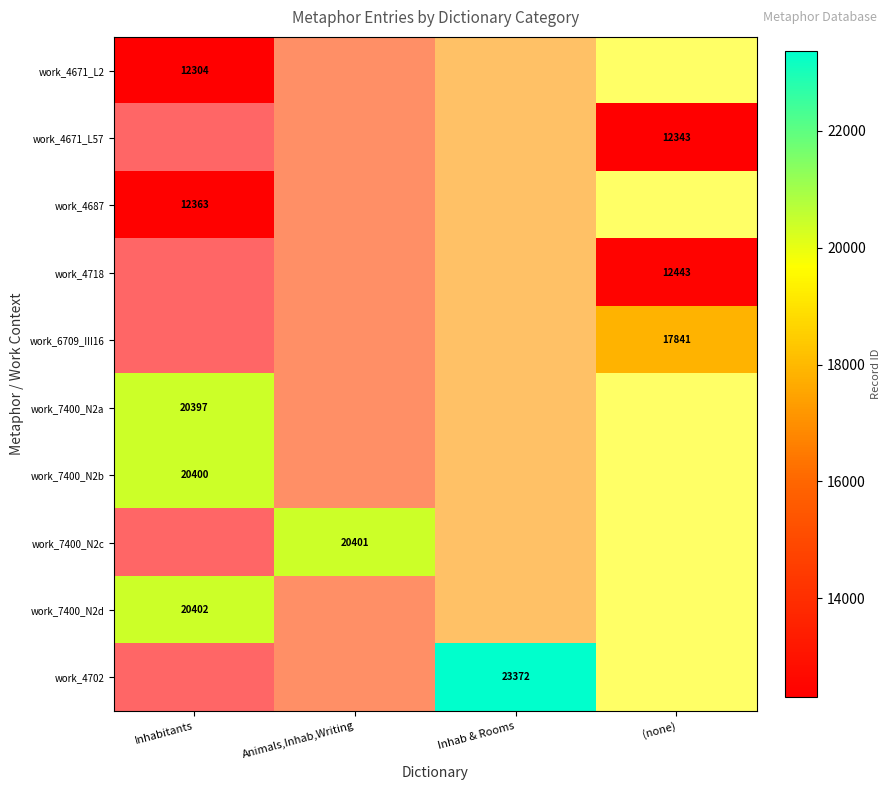

At which label is work_7400_N2a closest to 20397?

Inhabitants